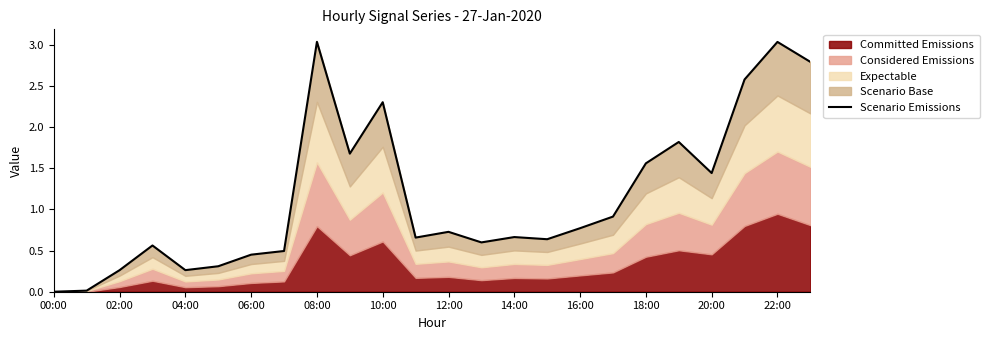

Does the chart have visible grid lines?

No